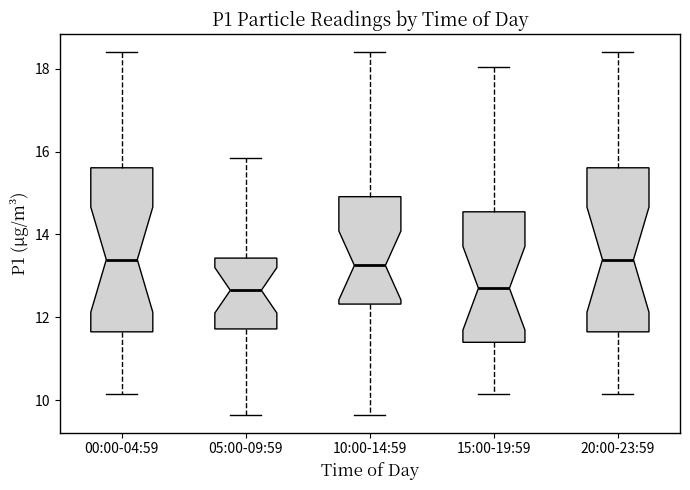

Where does the upper whisker of the box for 10:00-14:59 end on the y-axis? The values are not printed on the chart, so give them approximately, as read against the axis.

18.4